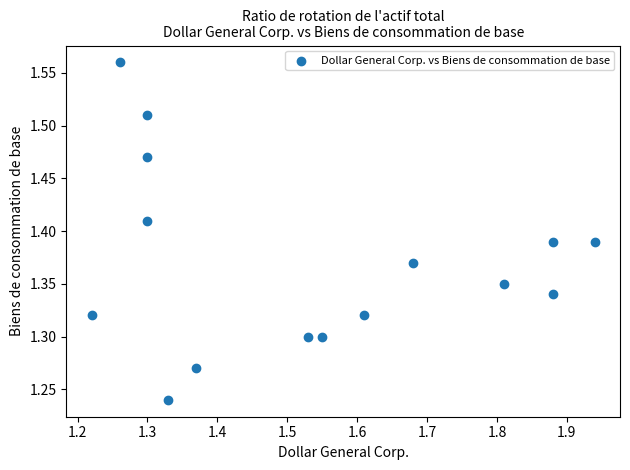

What is the range of Y values (max minus min)?

0.3